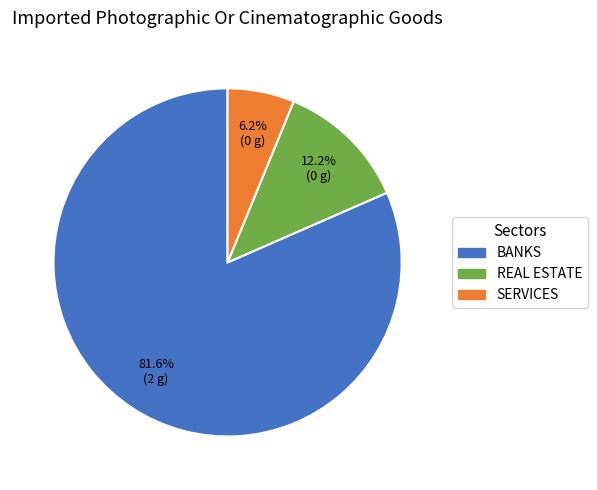

Is there any slice that represents more than half of the pie?

Yes